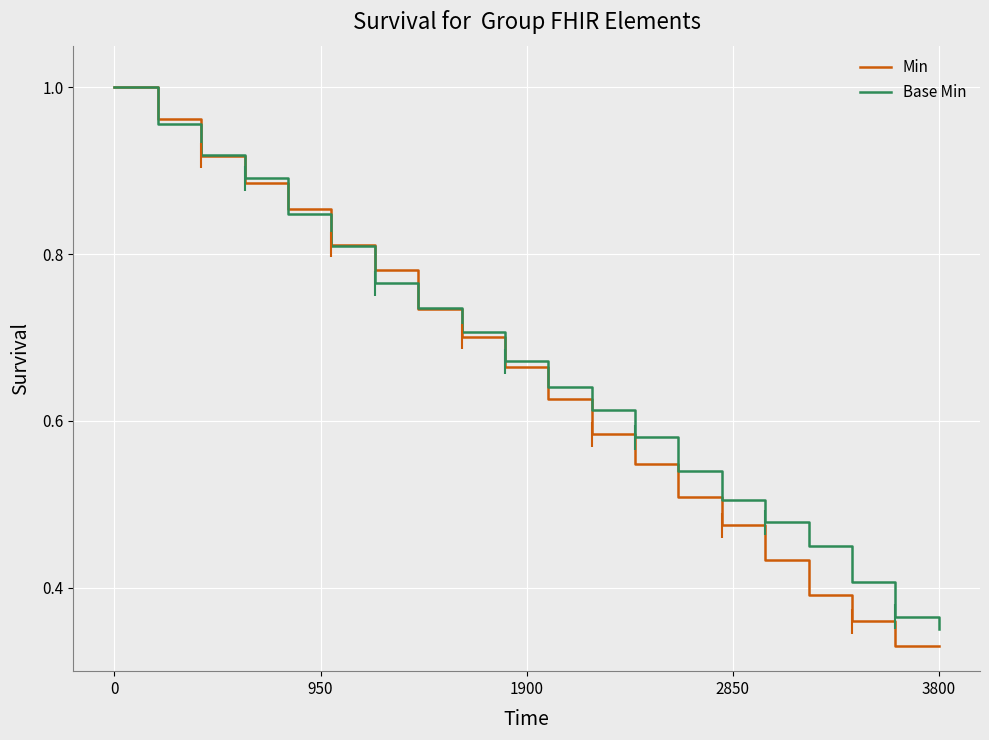

What is the average value of the Min series?

0.6